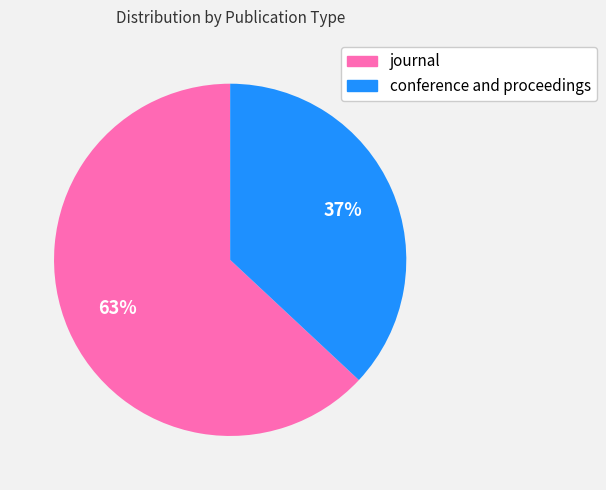

To the nearest percent, what is the combined percentage of journal and conference and proceedings?

100%